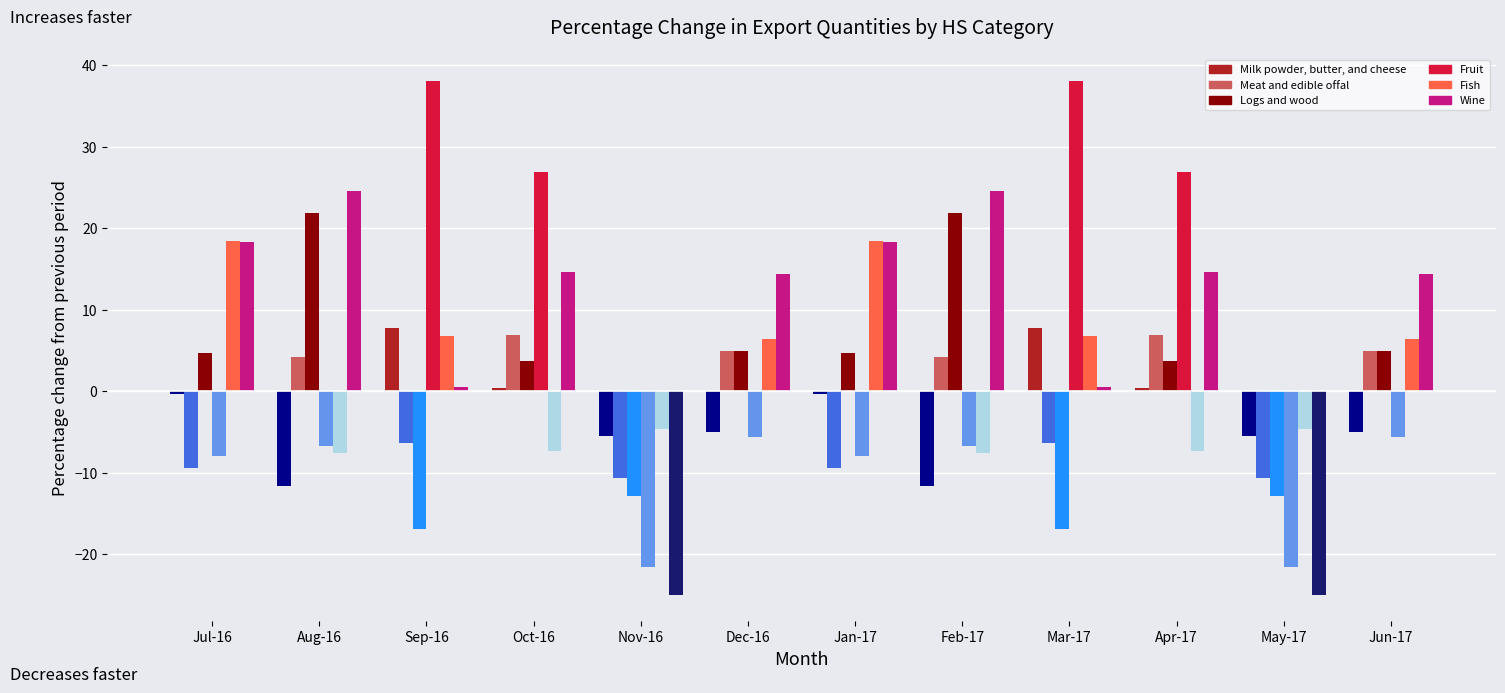

Is the value of Logs and wood at Sep-16 greater than the value of Meat and edible offal at Jan-17?

No